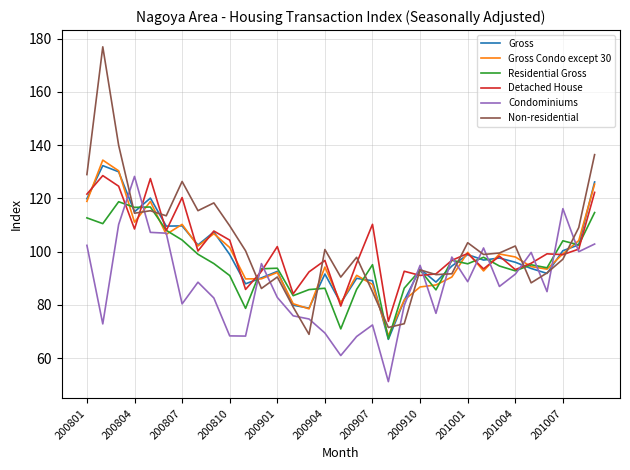

What is the sum of all Non-residential values?

3405.1